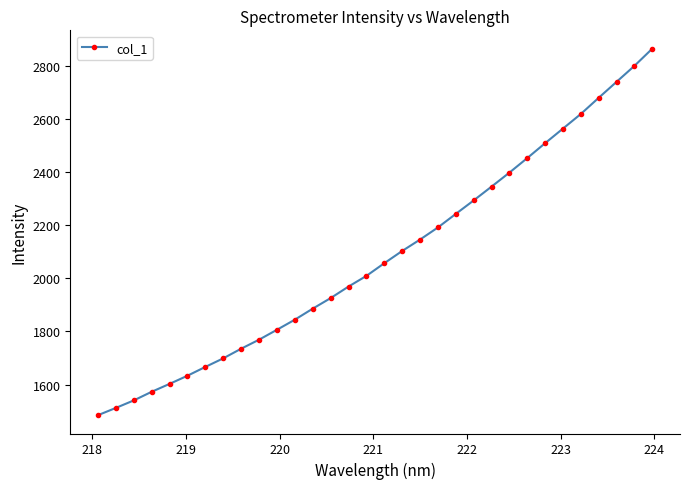

What is the minimum value shown in the chart?

1484.5